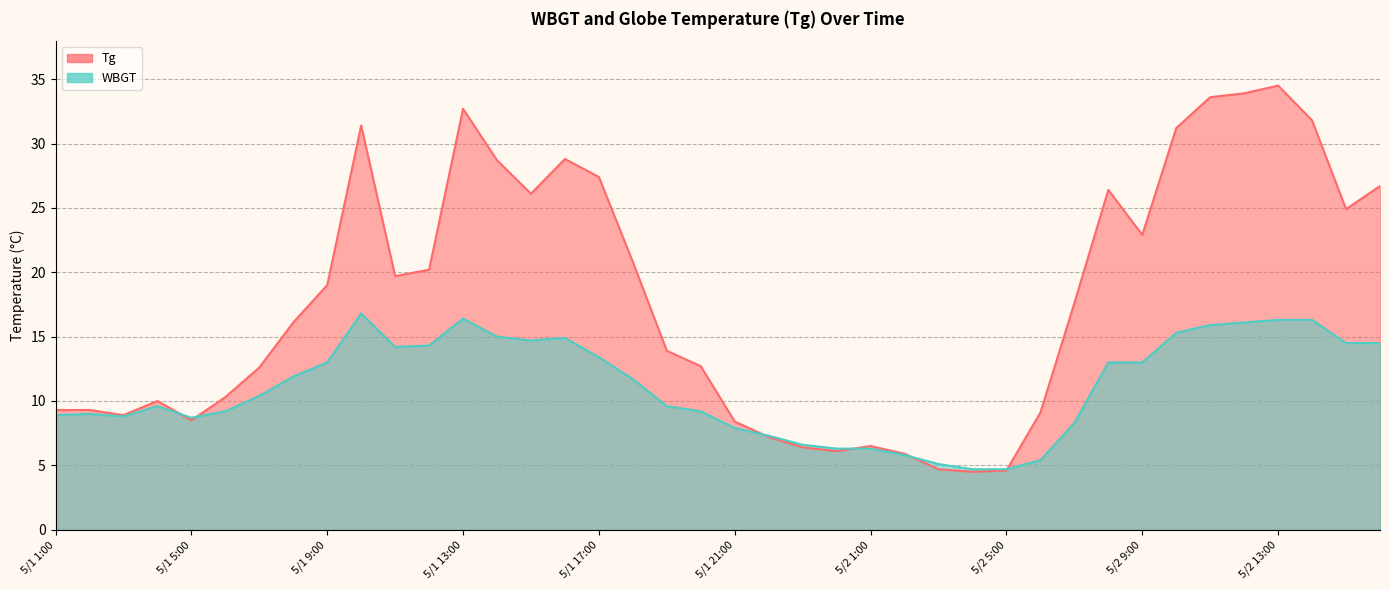

What is the label of the 11th point from the left?

5/1 11:00